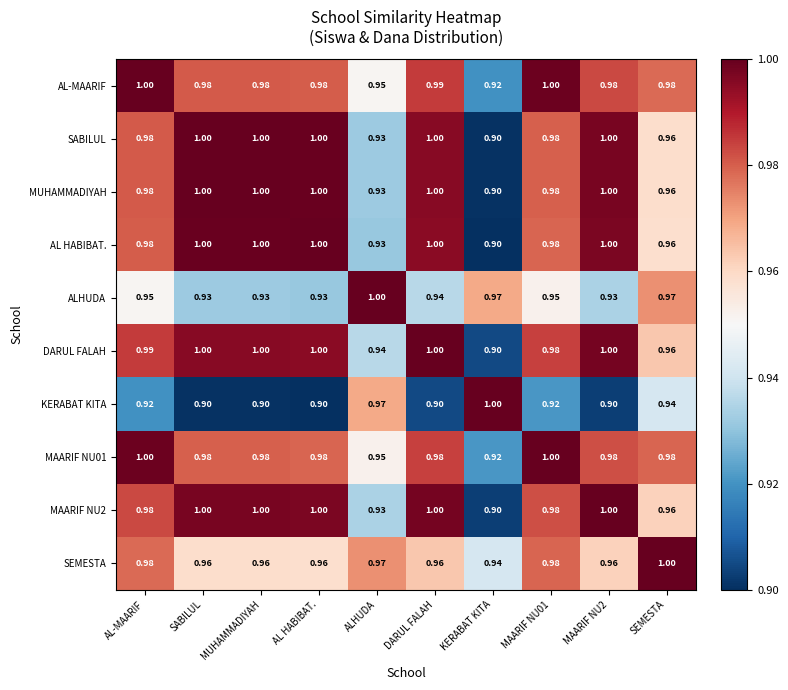

At how many categories does at least one series exceed 0?

10